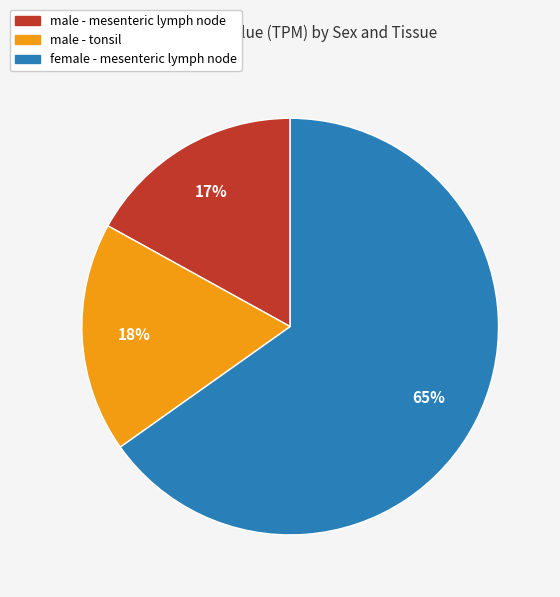

How many slices are in this pie chart?

3